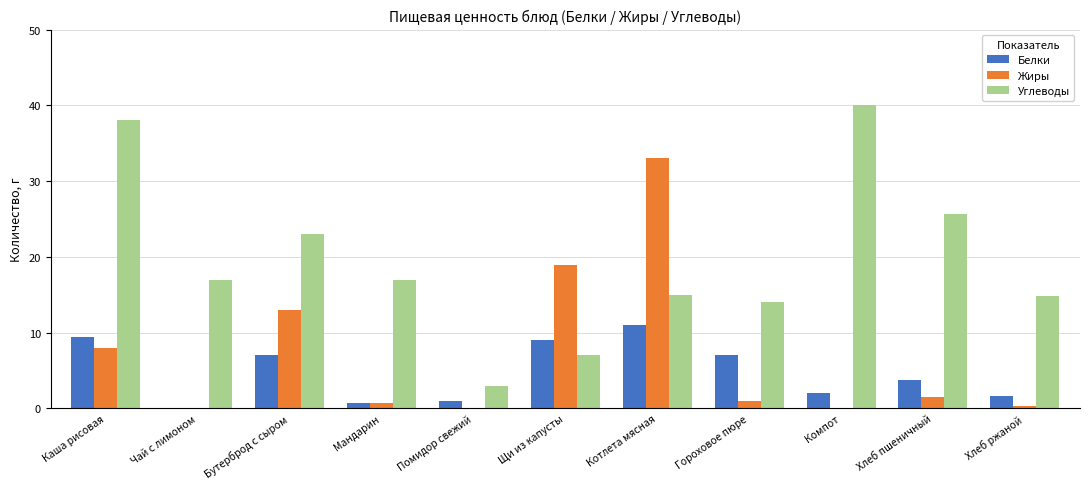

Read the Белки value at Бутерброд с сыром.

7.0